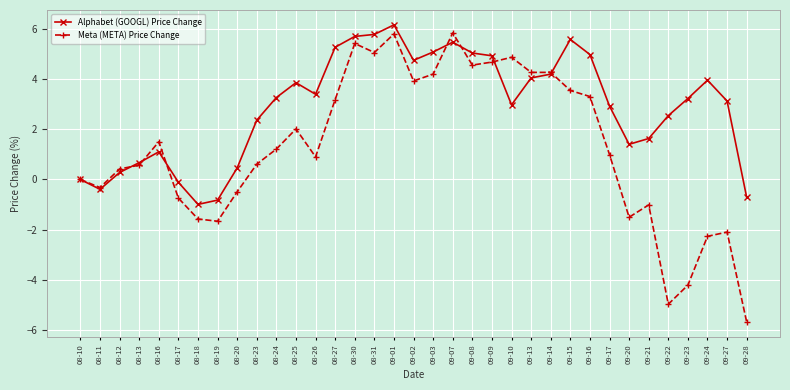

What is the sum of the Meta (META) Price Change values at 08-18 and 08-27?

1.6